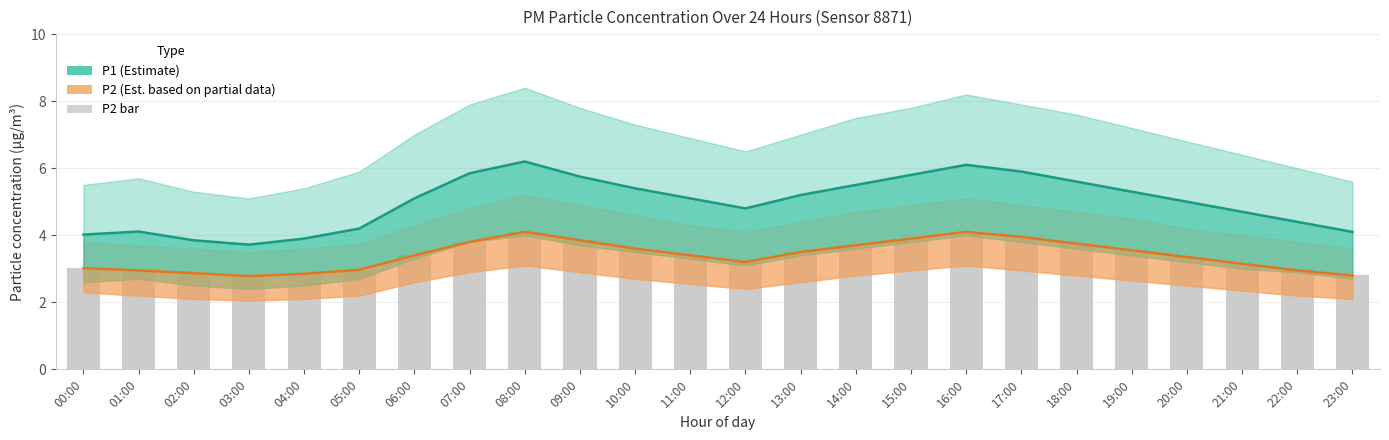

Rank the categories by P1 (Estimate) value from highest to lowest.

08:00, 16:00, 17:00, 07:00, 15:00, 09:00, 18:00, 14:00, 10:00, 19:00, 13:00, 06:00, 11:00, 20:00, 12:00, 21:00, 22:00, 05:00, 01:00, 23:00, 00:00, 04:00, 02:00, 03:00